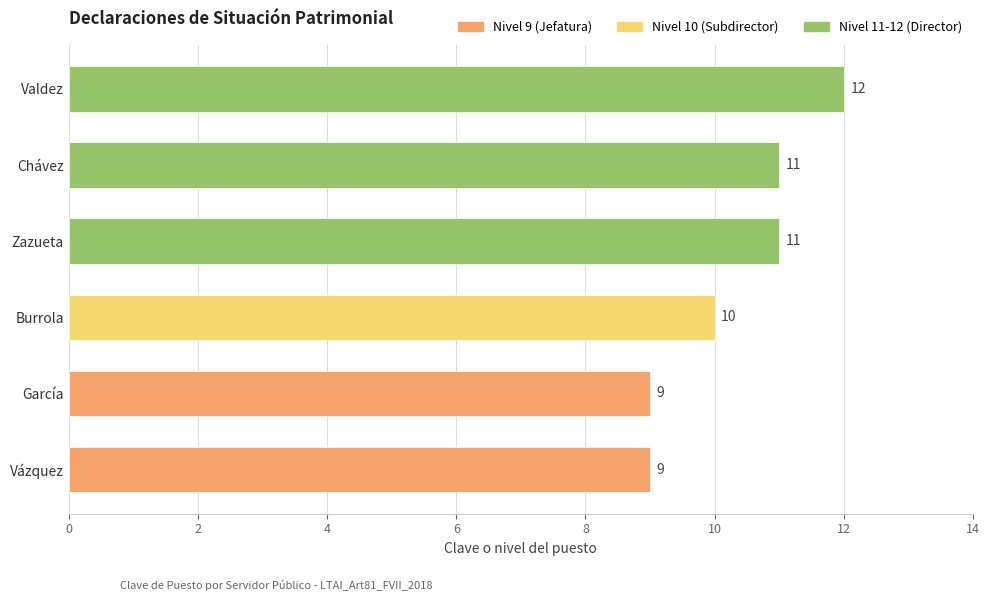

What is the average value?

10